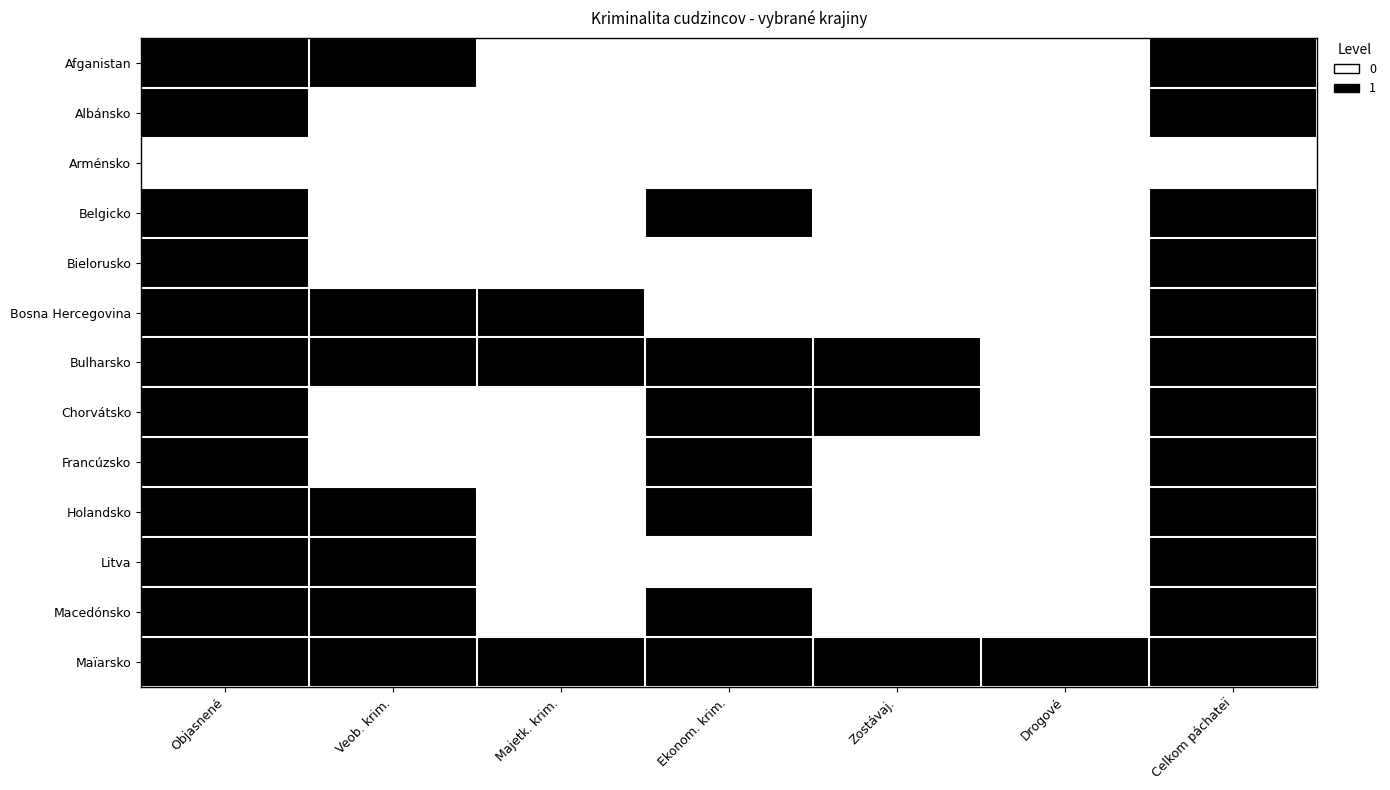

Reading left to right, list all the values displayed in this chart.

Afganistan: Objasnené=1	Veob. krim.=1	Majetk. krim.=0	Ekonom. krim.=0	Zostávaj.=0	Drogové=0	Celkom páchateï=1
Albánsko: Objasnené=1	Veob. krim.=0	Majetk. krim.=0	Ekonom. krim.=0	Zostávaj.=0	Drogové=0	Celkom páchateï=1
Arménsko: Objasnené=0	Veob. krim.=0	Majetk. krim.=0	Ekonom. krim.=0	Zostávaj.=0	Drogové=0	Celkom páchateï=0
Belgicko: Objasnené=1	Veob. krim.=0	Majetk. krim.=0	Ekonom. krim.=1	Zostávaj.=0	Drogové=0	Celkom páchateï=1
Bielorusko: Objasnené=1	Veob. krim.=0	Majetk. krim.=0	Ekonom. krim.=0	Zostávaj.=0	Drogové=0	Celkom páchateï=1
Bosna Hercegovina: Objasnené=1	Veob. krim.=1	Majetk. krim.=1	Ekonom. krim.=0	Zostávaj.=0	Drogové=0	Celkom páchateï=1
Bulharsko: Objasnené=1	Veob. krim.=1	Majetk. krim.=1	Ekonom. krim.=1	Zostávaj.=1	Drogové=0	Celkom páchateï=1
Chorvátsko: Objasnené=1	Veob. krim.=0	Majetk. krim.=0	Ekonom. krim.=1	Zostávaj.=1	Drogové=0	Celkom páchateï=1
Francúzsko: Objasnené=1	Veob. krim.=0	Majetk. krim.=0	Ekonom. krim.=1	Zostávaj.=0	Drogové=0	Celkom páchateï=1
Holandsko: Objasnené=1	Veob. krim.=1	Majetk. krim.=0	Ekonom. krim.=1	Zostávaj.=0	Drogové=0	Celkom páchateï=1
Litva: Objasnené=1	Veob. krim.=1	Majetk. krim.=0	Ekonom. krim.=0	Zostávaj.=0	Drogové=0	Celkom páchateï=1
Macedónsko: Objasnené=1	Veob. krim.=1	Majetk. krim.=0	Ekonom. krim.=1	Zostávaj.=0	Drogové=0	Celkom páchateï=1
Maïarsko: Objasnené=1	Veob. krim.=1	Majetk. krim.=1	Ekonom. krim.=1	Zostávaj.=1	Drogové=1	Celkom páchateï=1